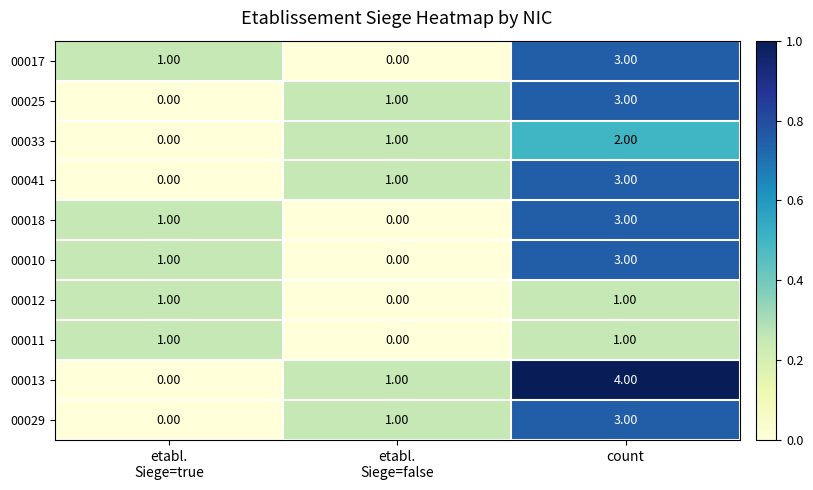

Which series has the widest spread of values?

00013